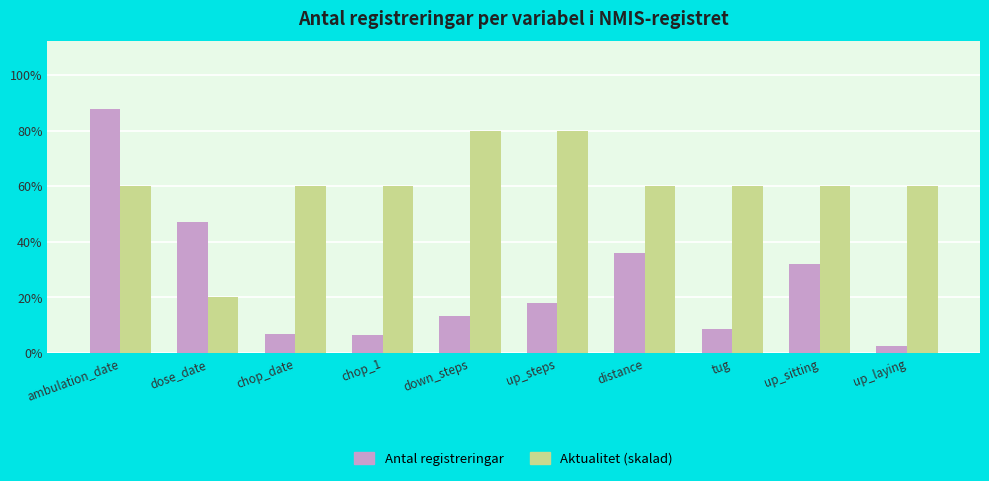

Does the chart contain stacked bars?

No